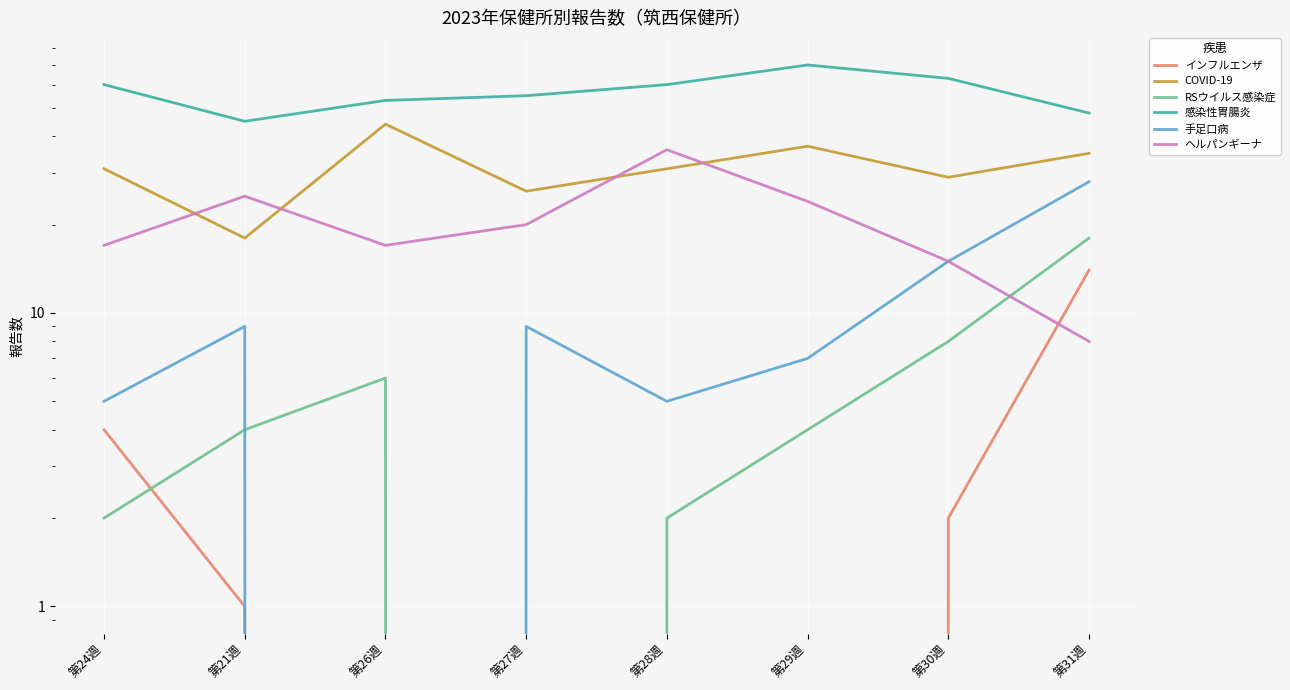

What is the total value across all series at 第27週?

110